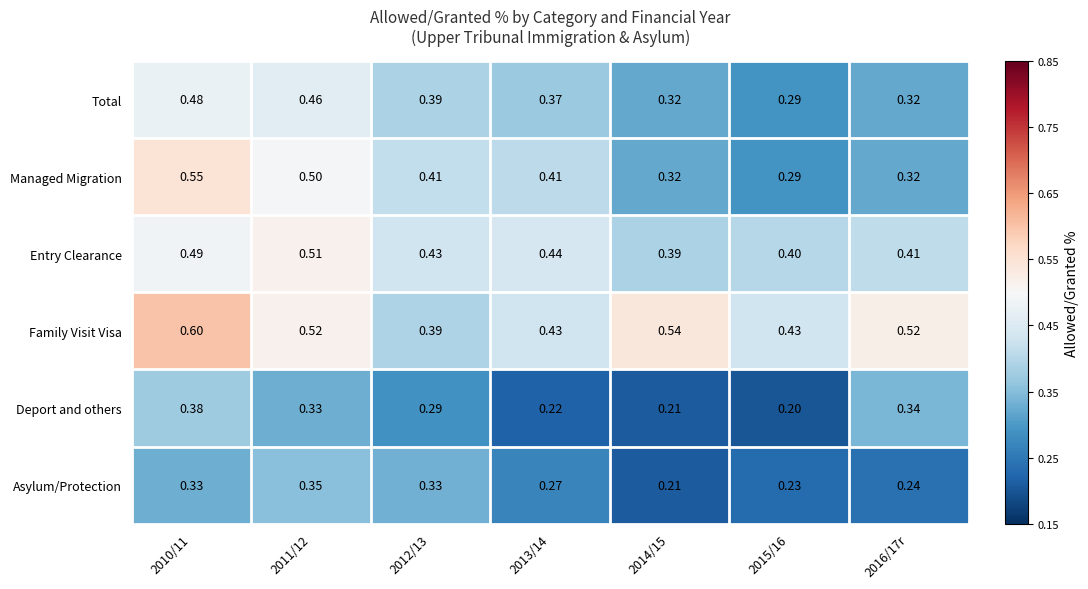

List the series in order of their peak value, lowest first.

Asylum/Protection, Deport and others, Total, Entry Clearance, Managed Migration, Family Visit Visa